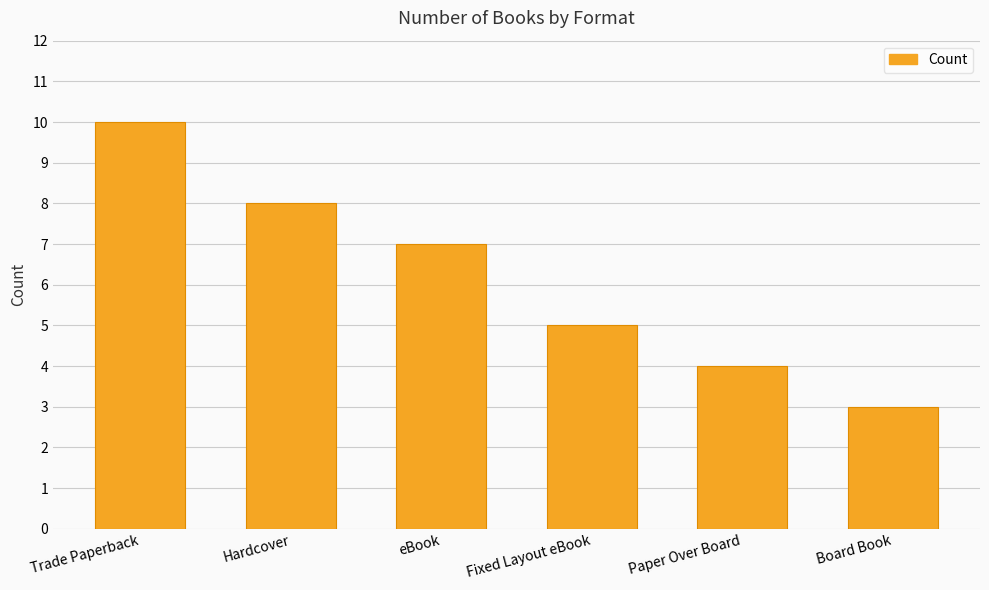

Which label corresponds to the smallest value in the chart?

Board Book